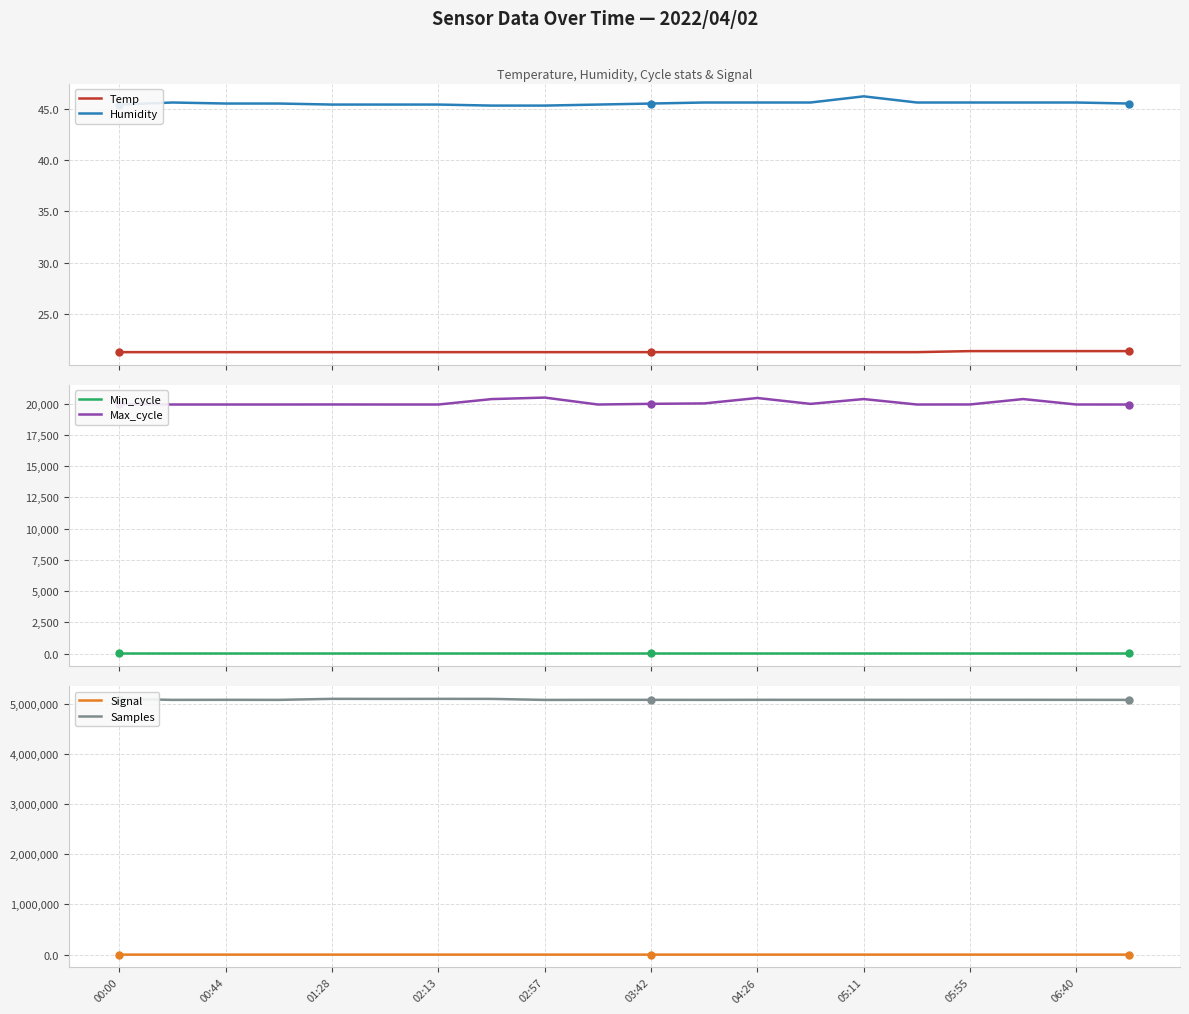

What is the difference between the second highest and second lowest values in the Humidity series?

0.3